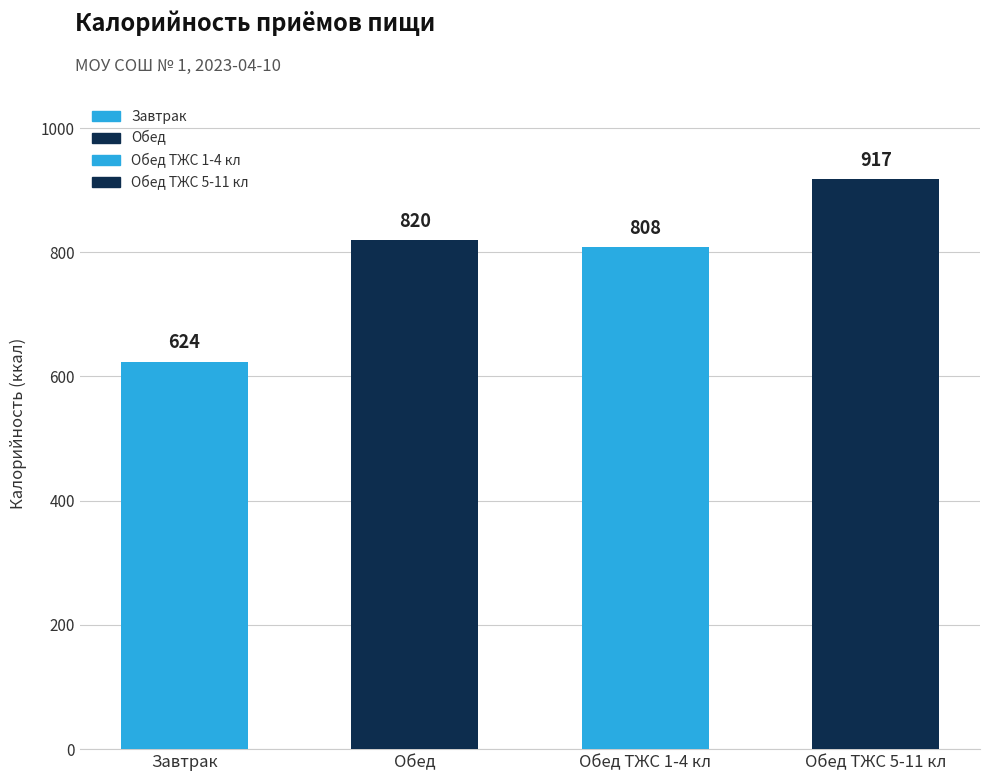

Approximately how many times larger is the value at Обед compared to Обед ТЖС 1-4 кл?

1.0